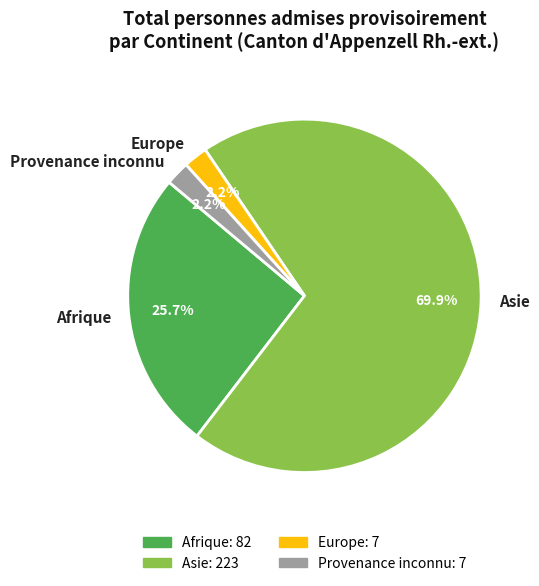

Is there a majority slice in this chart?

Yes